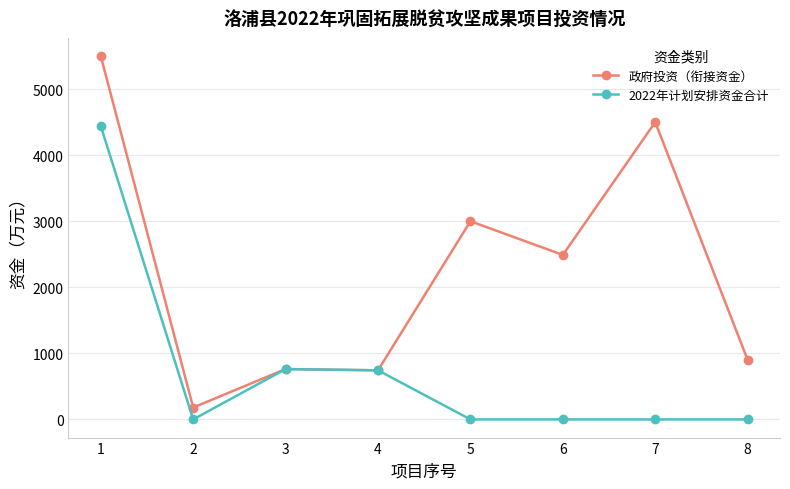

List the series in order of their peak value, lowest first.

2022年计划安排资金合计, 政府投资（衔接资金）